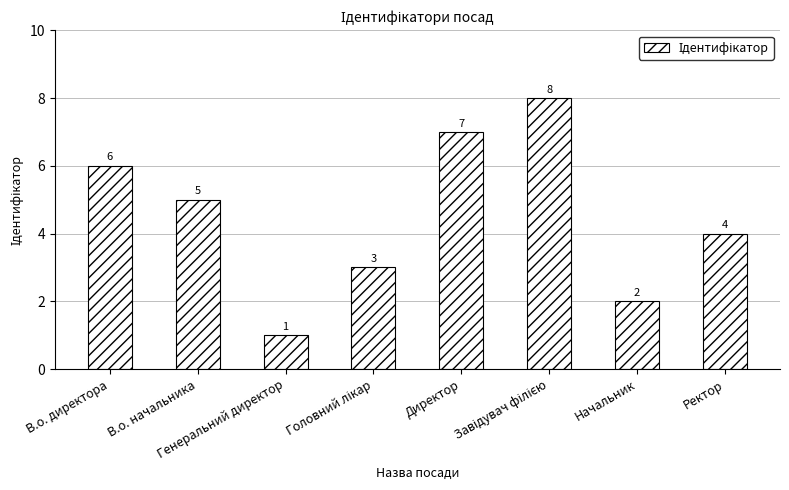

What is the greatest value displayed?

8